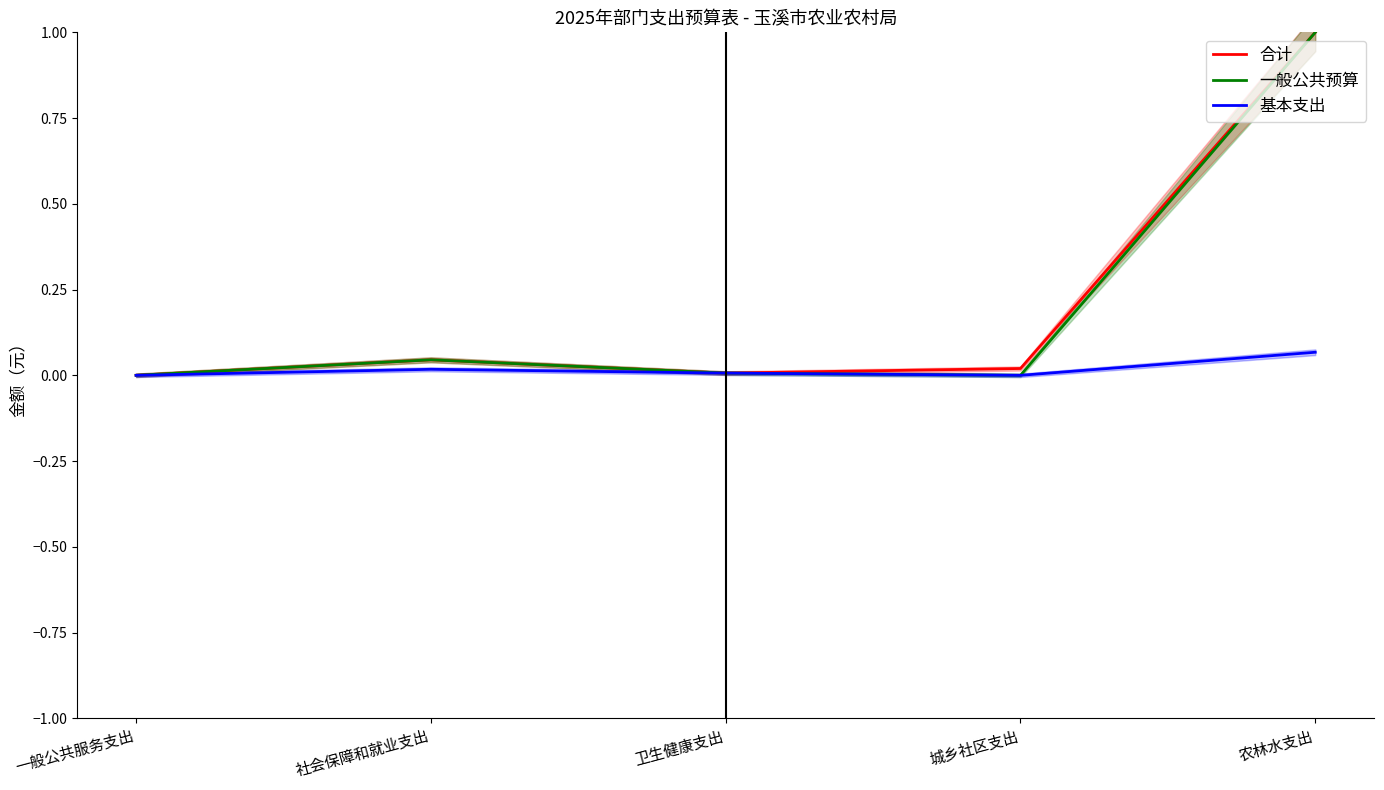

True or false: 合计 and 基本支出 cross at least once.

False